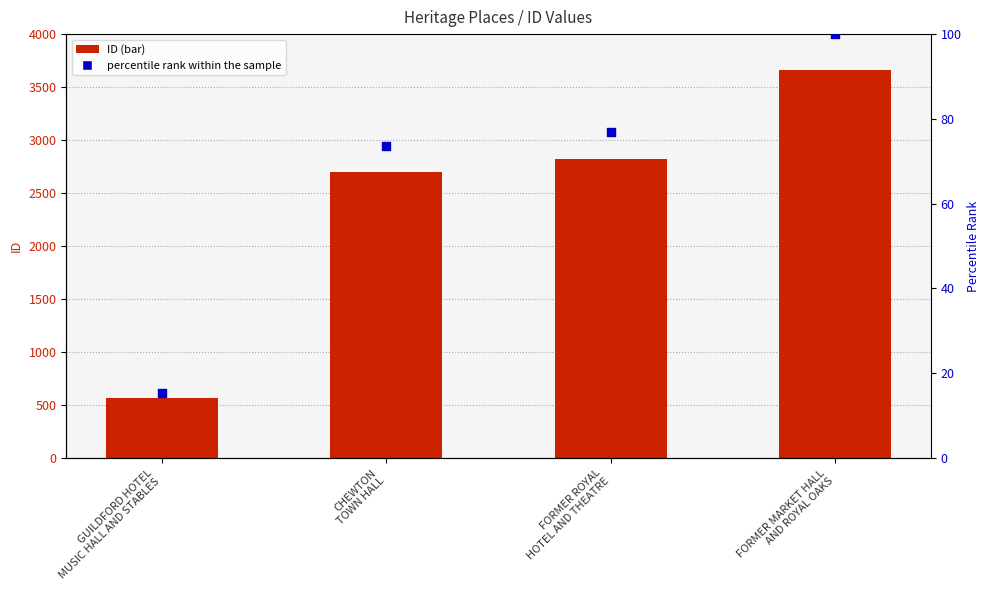

What are all the series names shown in the legend?

ID, percentile rank within the sample